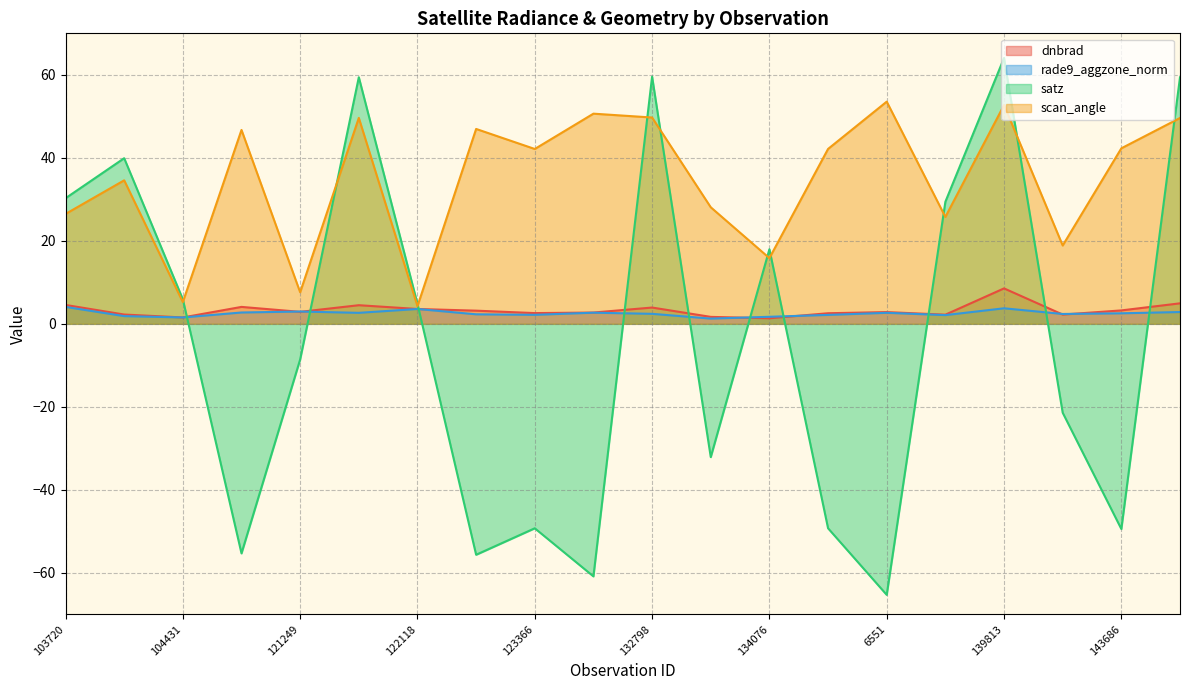

Reading right to left, transcribe all the data shown in this chart.

dnbrad: 4.9	3.2	2.2	8.5	2.2	2.8	2.5	1.3	1.7	3.9	2.7	2.6	3.2	3.6	4.5	2.9	4.1	1.5	2.2	4.5
rade9_aggzone_norm: 2.8	2.5	2.4	3.7	2.1	2.7	2.1	1.7	1.3	2.4	2.7	2.2	2.3	3.6	2.6	3.0	2.7	1.5	1.9	4.1
satz: 59.4	-49.5	-21.4	64.1	29.4	-65.3	-49.3	18.0	-32.1	59.6	-60.9	-49.3	-55.6	4.8	59.4	-8.6	-55.3	5.9	39.9	30.3
scan_angle: 49.6	42.3	18.9	52.7	25.8	53.5	42.1	15.8	28.1	49.7	50.6	42.1	47.0	4.2	49.6	7.6	46.7	5.2	34.6	26.5